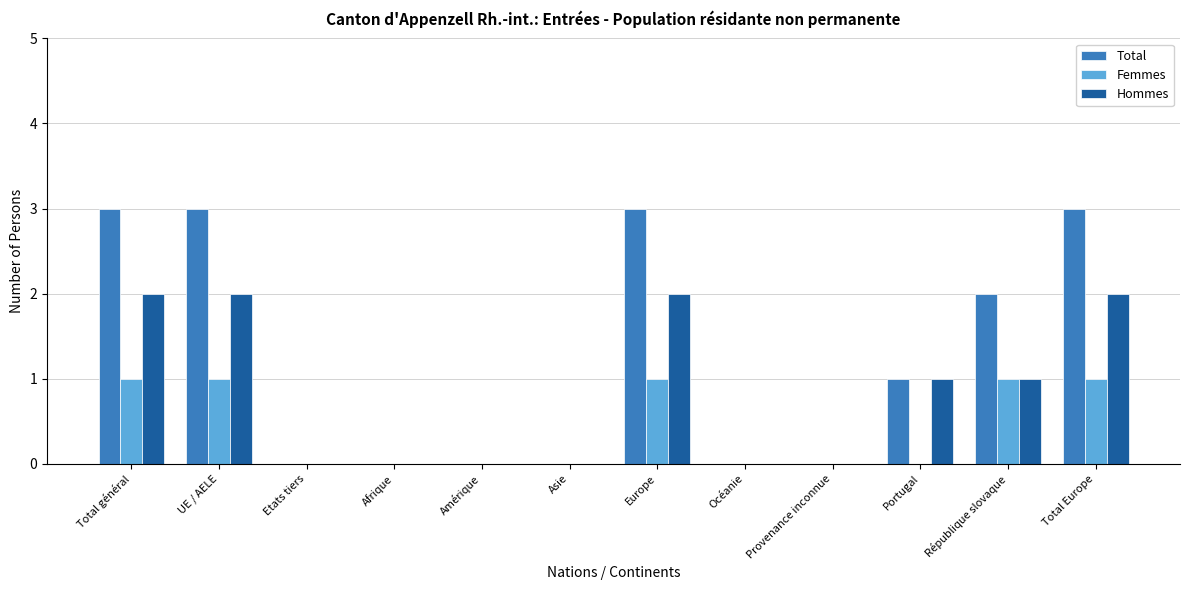

Which series has the largest total across all categories?

Total